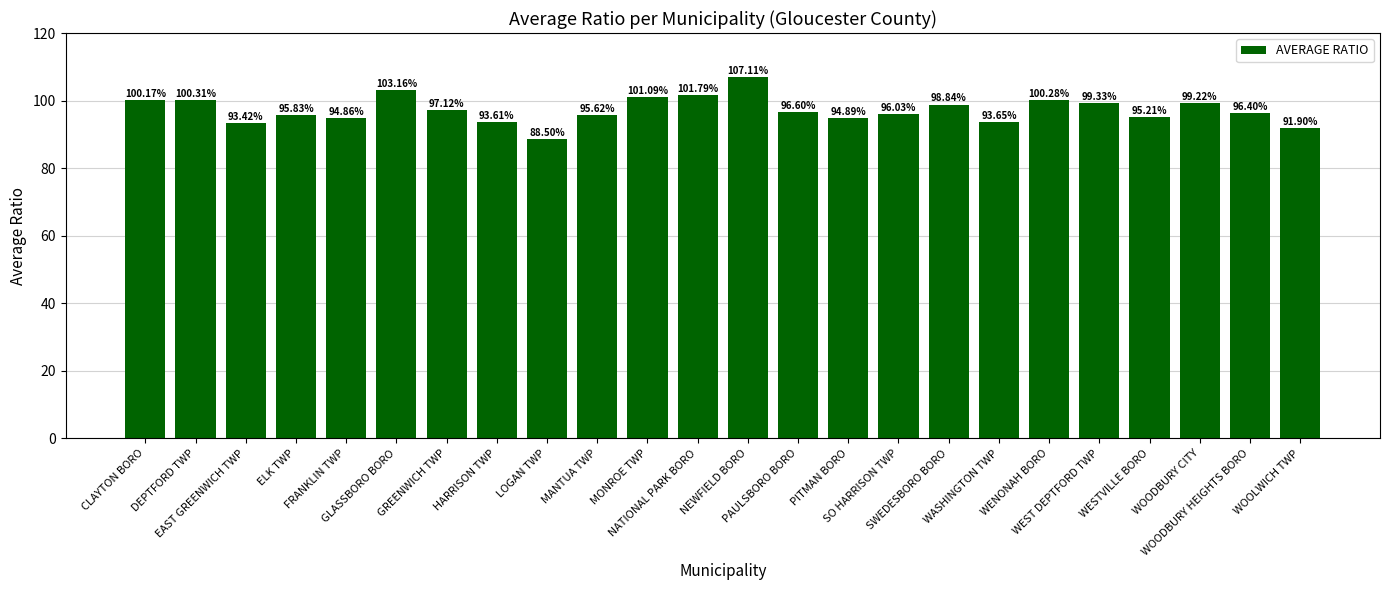

Rank the categories by value from lowest to highest.

LOGAN TWP, WOOLWICH TWP, EAST GREENWICH TWP, HARRISON TWP, WASHINGTON TWP, FRANKLIN TWP, PITMAN BORO, WESTVILLE BORO, MANTUA TWP, ELK TWP, SO HARRISON TWP, WOODBURY HEIGHTS BORO, PAULSBORO BORO, GREENWICH TWP, SWEDESBORO BORO, WOODBURY CITY, WEST DEPTFORD TWP, CLAYTON BORO, WENONAH BORO, DEPTFORD TWP, MONROE TWP, NATIONAL PARK BORO, GLASSBORO BORO, NEWFIELD BORO